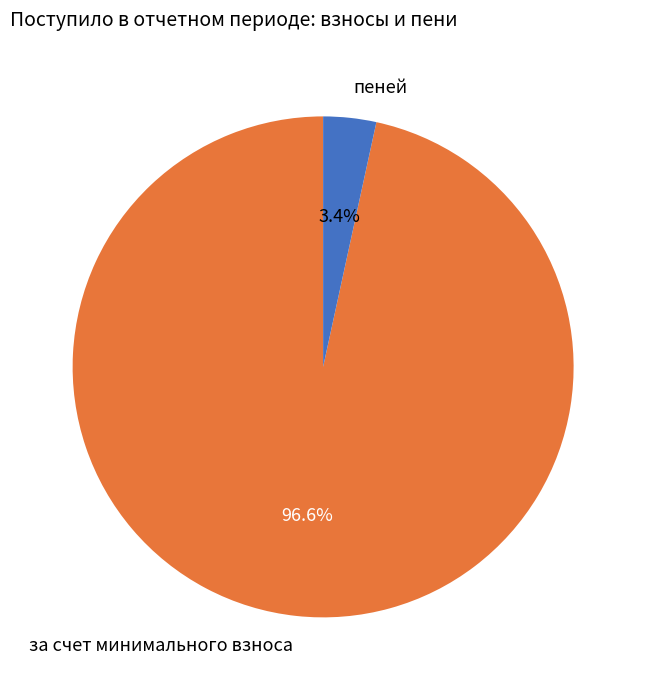

Combined, do пеней and за счет минимального взноса account for over 50%?

Yes